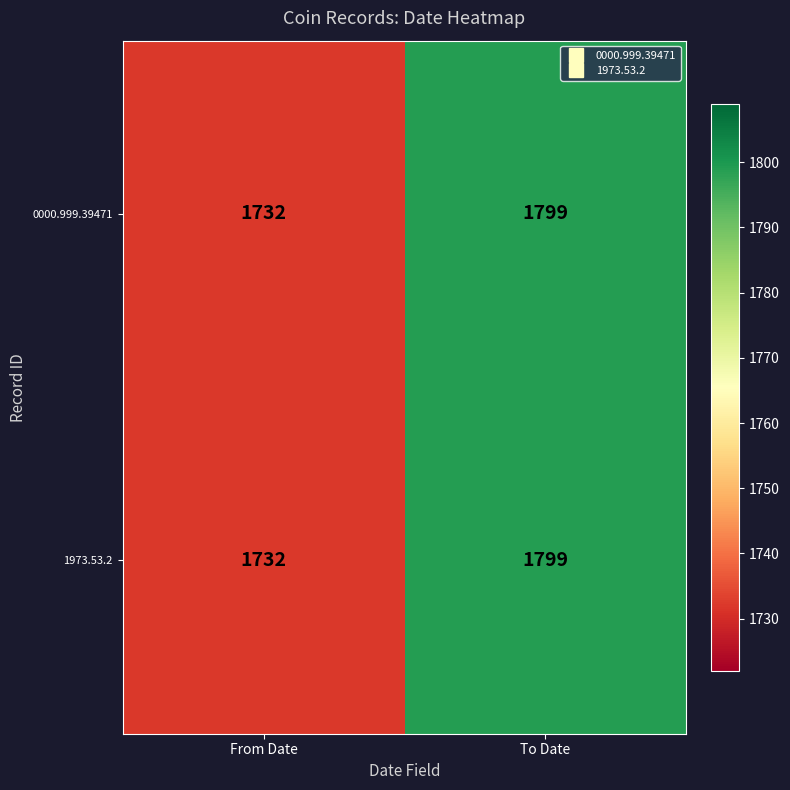

What is the minimum value shown in the chart?

1732